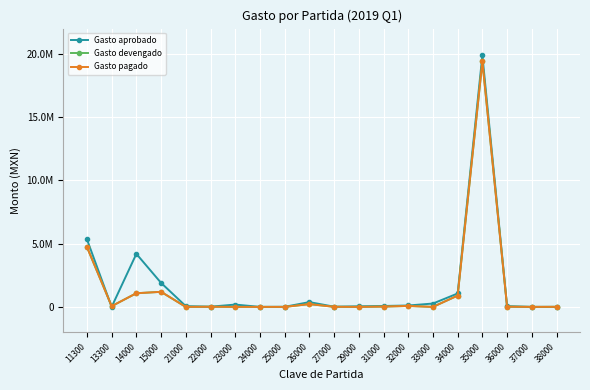

Reading left to right, transcribe all the data shown in this chart.

Gasto aprobado: 5346201.0	0.0	4192000.0	1897359.0	59095.0	15500.0	182860.0	0.0	5160.0	378345.0	15000.0	45000.0	72285.0	109590.0	265000.0	1060280.0	19889693.0	59500.0	0.0	0.0
Gasto devengado: 4737347.4	56068.3	1078493.7	1190852.4	0.0	12064.0	0.0	0.0	0.0	220000.0	6902.0	0.0	24067.0	74582.2	0.0	892714.3	19410754.4	14389.8	0.0	4973.4
Gasto pagado: 4737347.4	56068.3	1078493.7	1190852.4	0.0	12064.0	0.0	0.0	0.0	220000.0	6902.0	0.0	24067.0	74582.2	0.0	892714.3	19410754.4	14389.8	0.0	4973.4